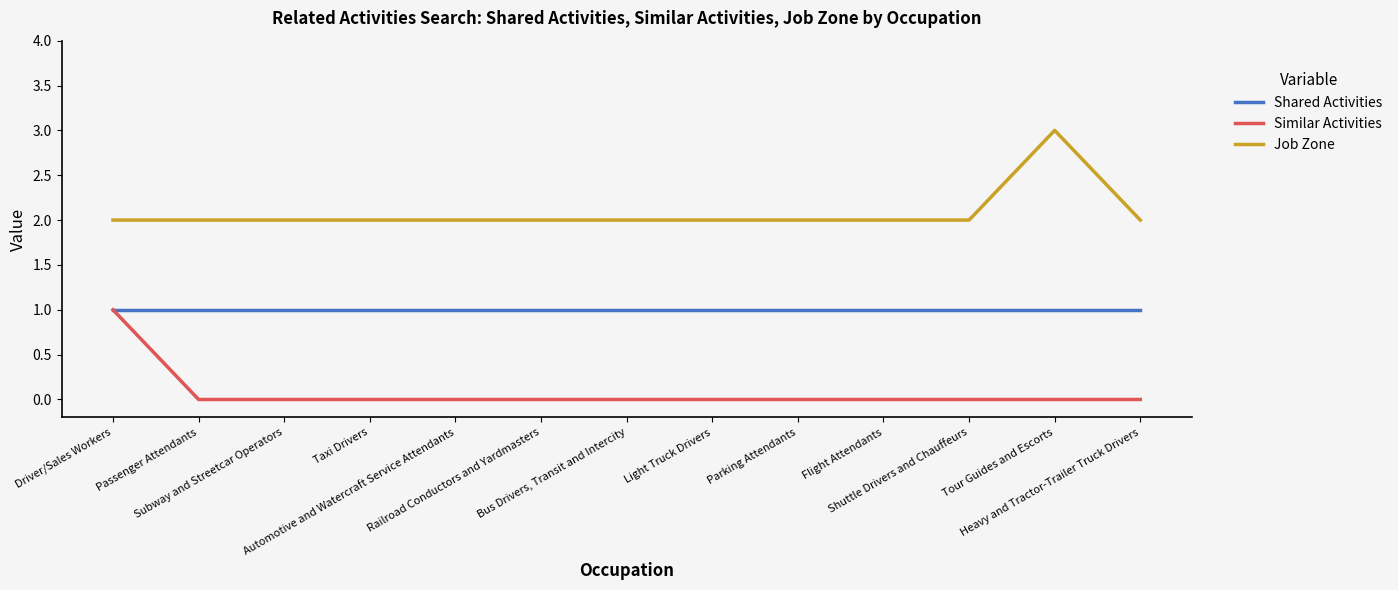

Is this an area chart (filled region under the line)?

No